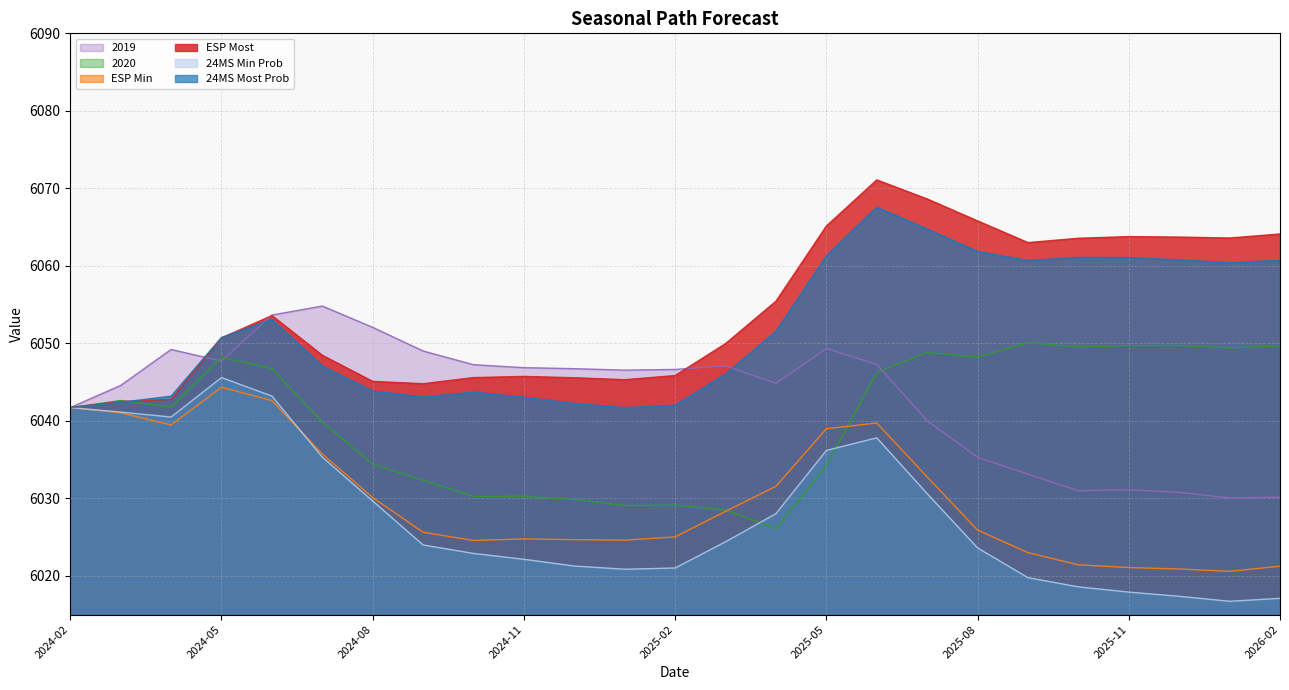

Which series changed the most between 2024-11 and 2025-07?

ESP Most